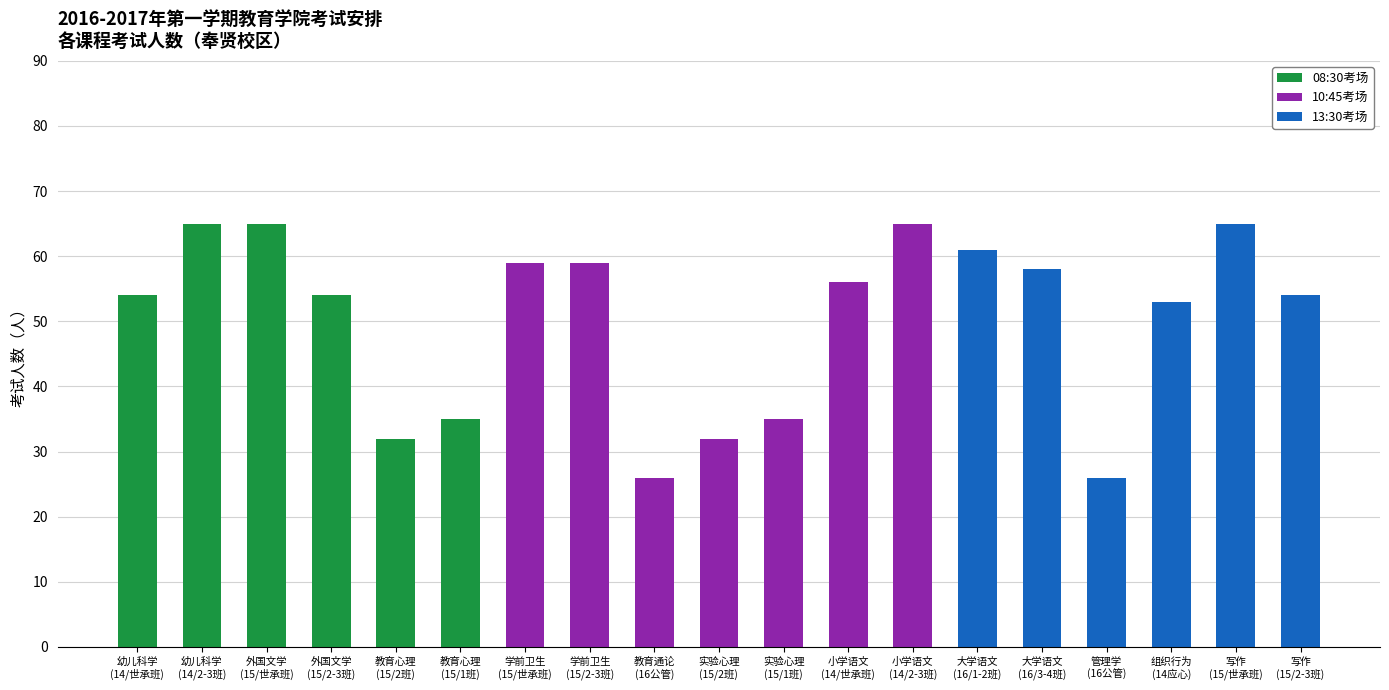

What is the highest value of the 13:30考场 series?

65